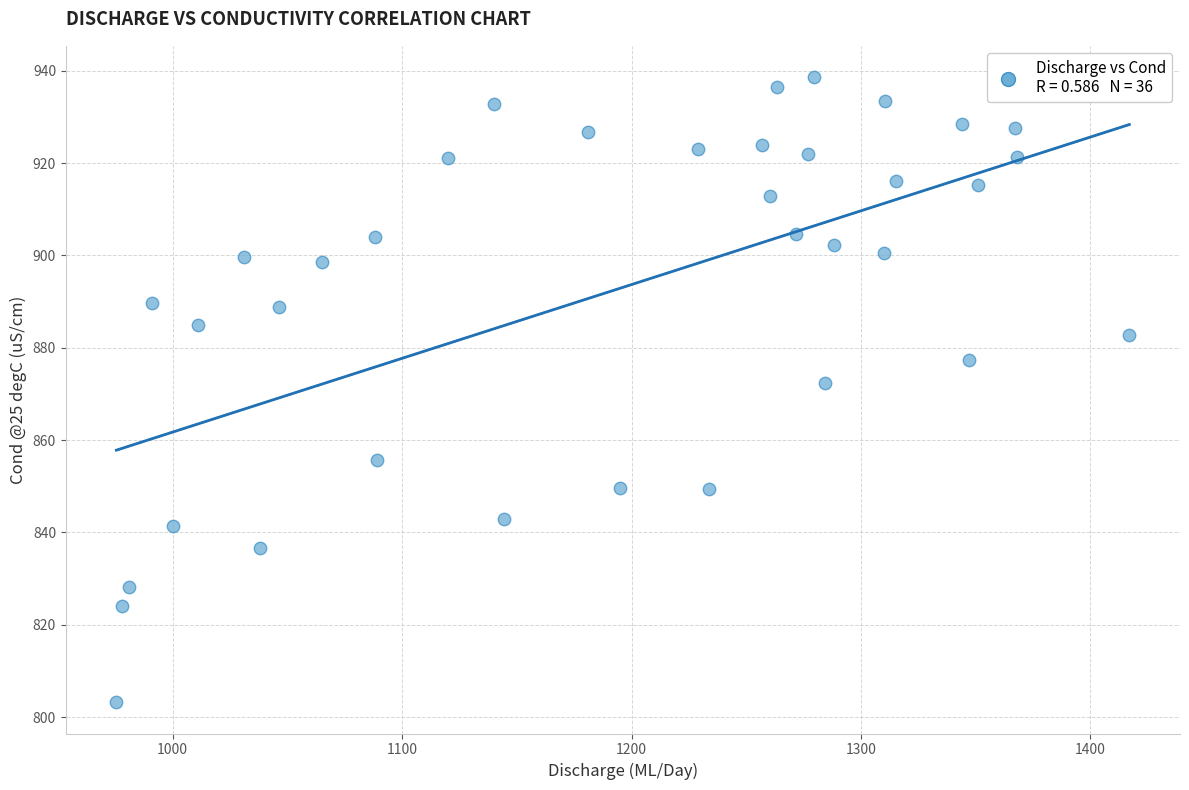

What is the range of Y values (max minus min)?

135.4